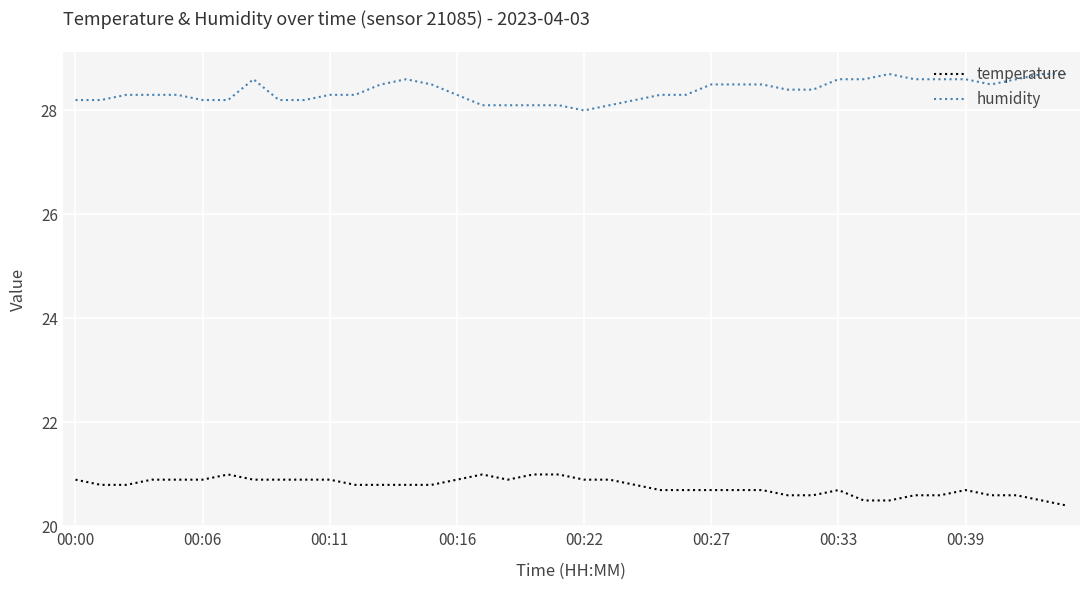

True or false: humidity and temperature intersect in this chart.

False